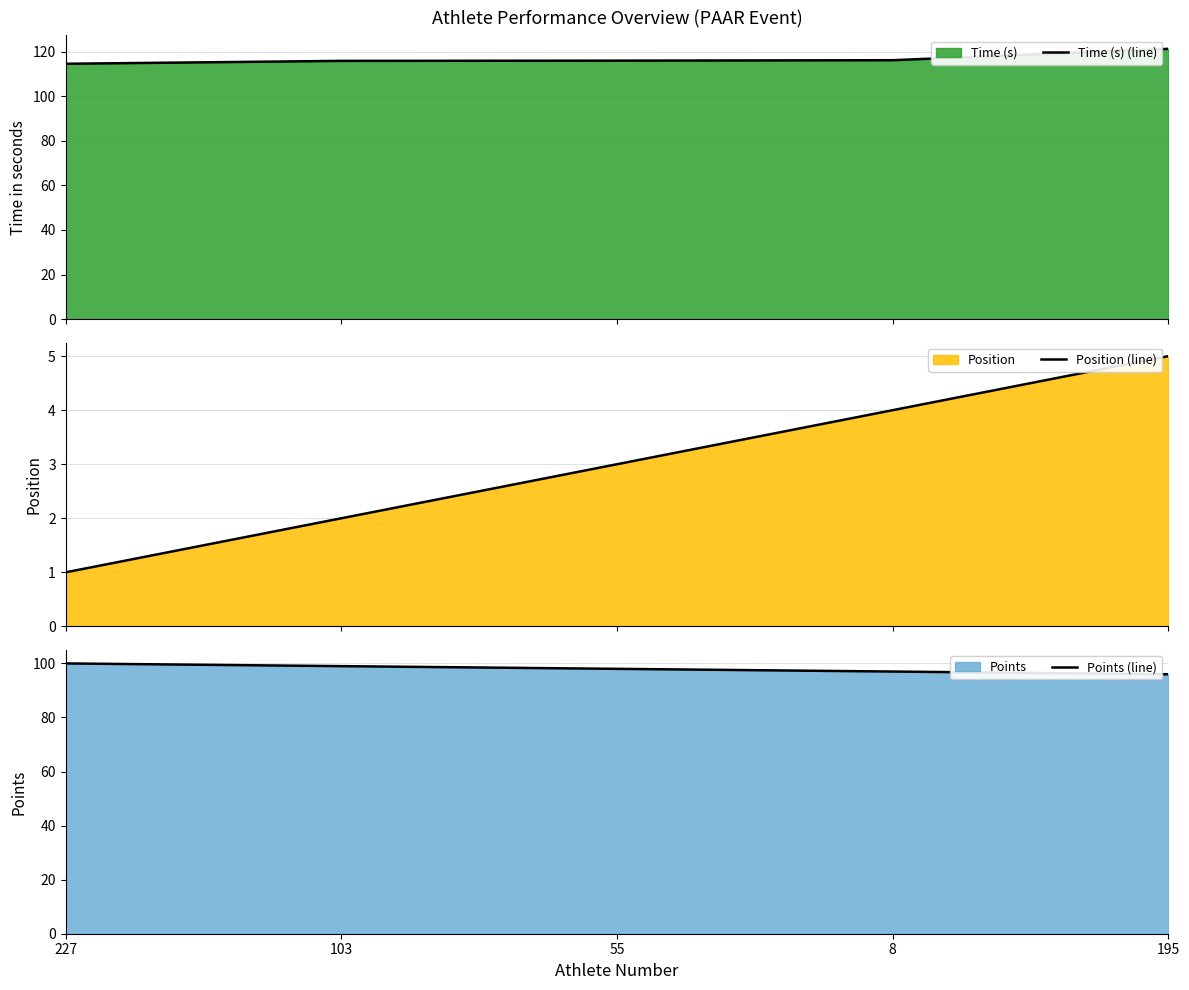

What value does the Time (s) (line) series have at 227?

114.5